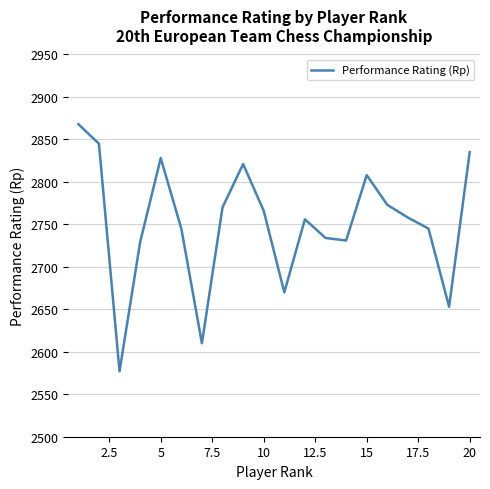

What is the greatest value displayed?

2868